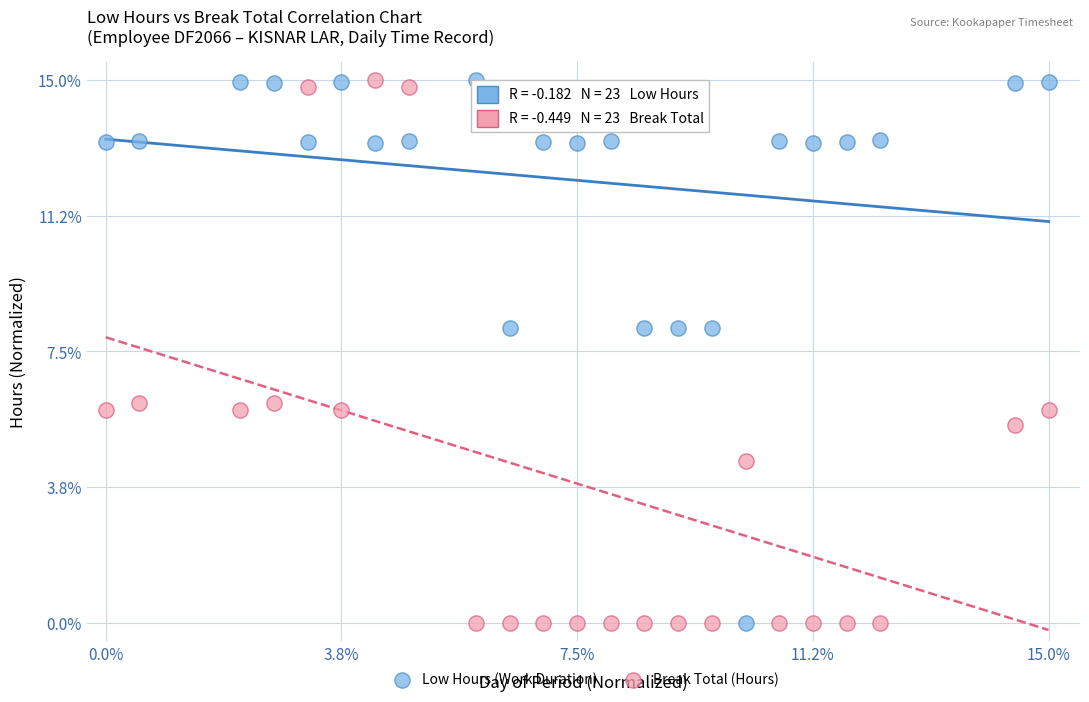

Across all data points, what is the range of X values (max minus min)?

15.0